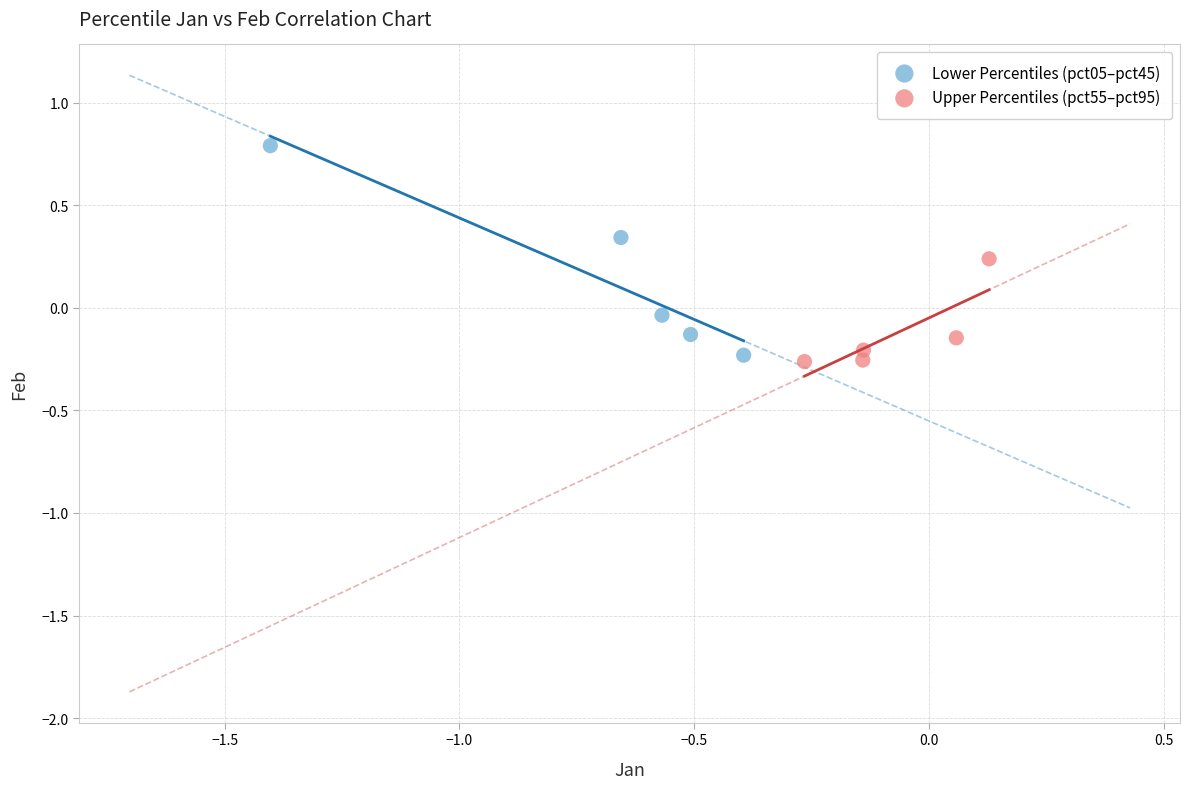

Which series has the largest Y range (max minus min)?

Lower Percentiles (pct05–pct45)